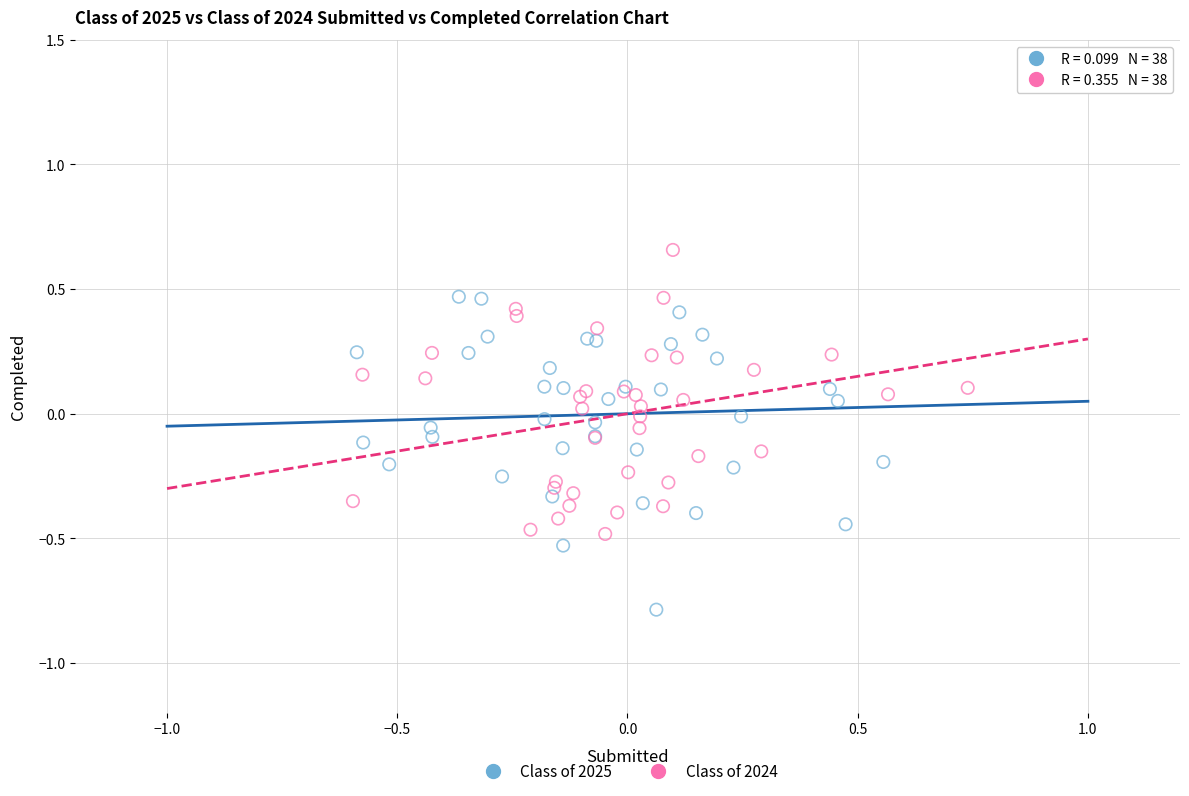

Which series reaches the maximum Y coordinate?

Class of 2024